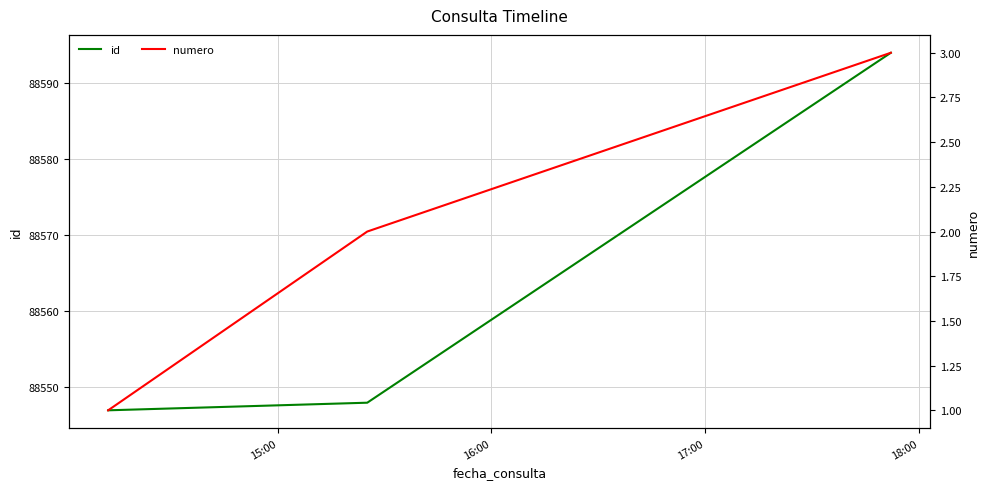

What is the maximum value for id?

88594